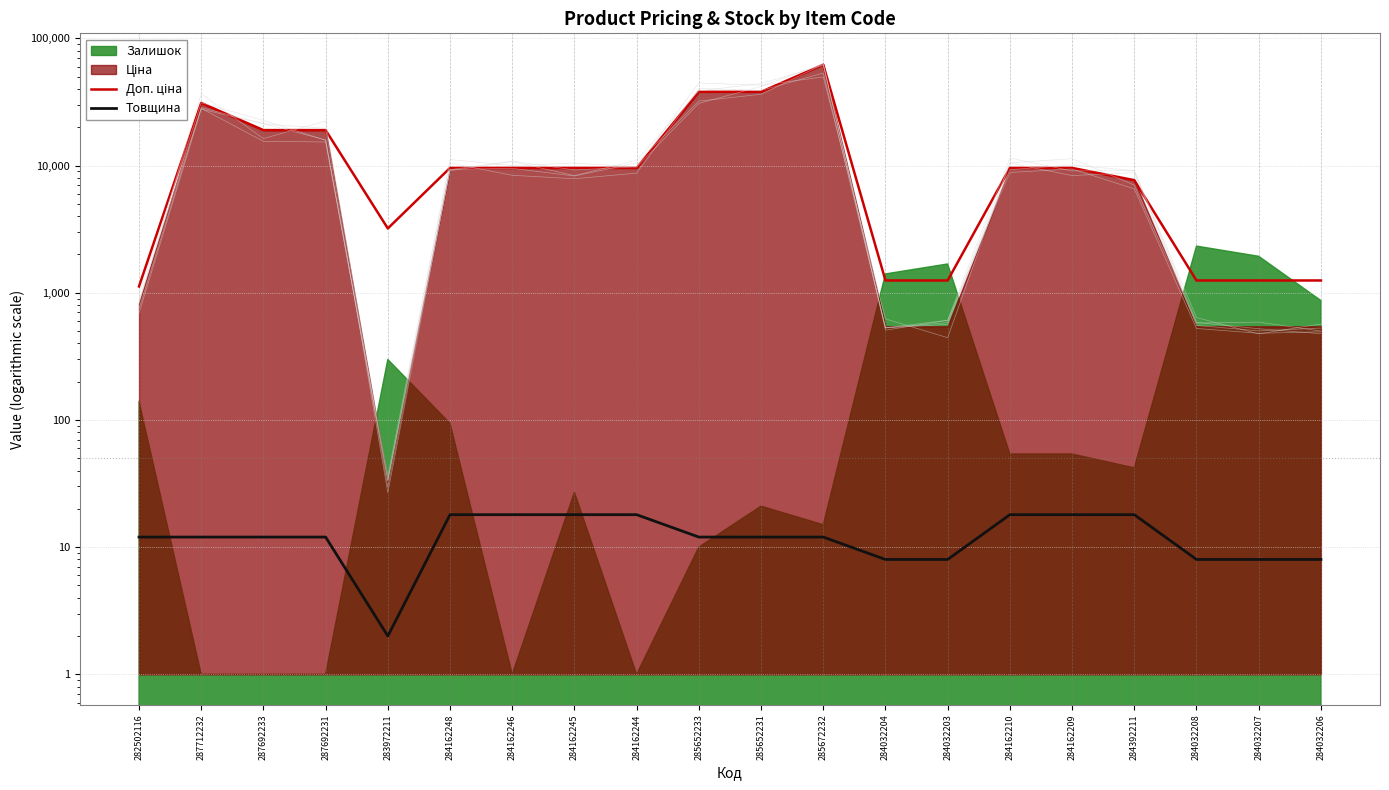

Which series has the largest total across all categories?

Доп. ціна